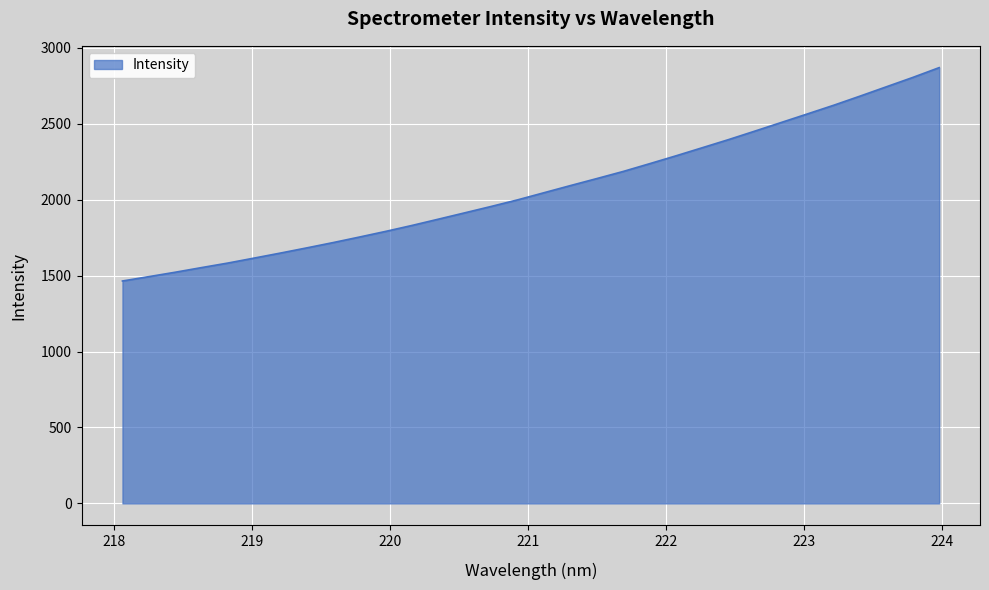

What is the difference between the maximum and minimum values?

1404.9